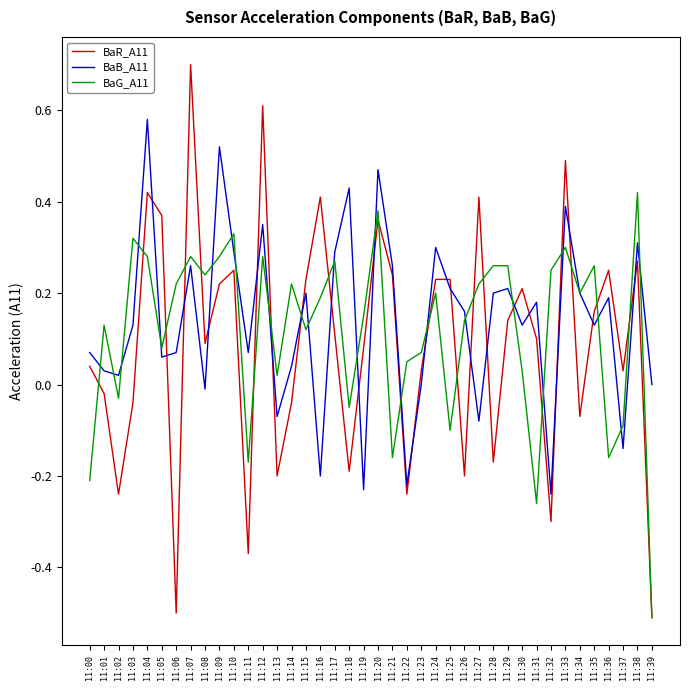

At which category does the chart reach its peak across all series?

11:07